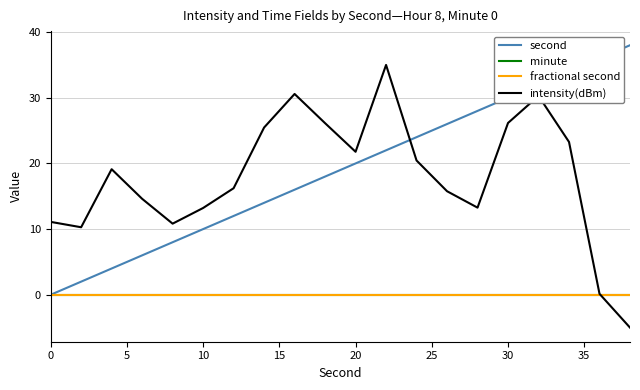

Does the chart display data point markers on the line(s)?

No